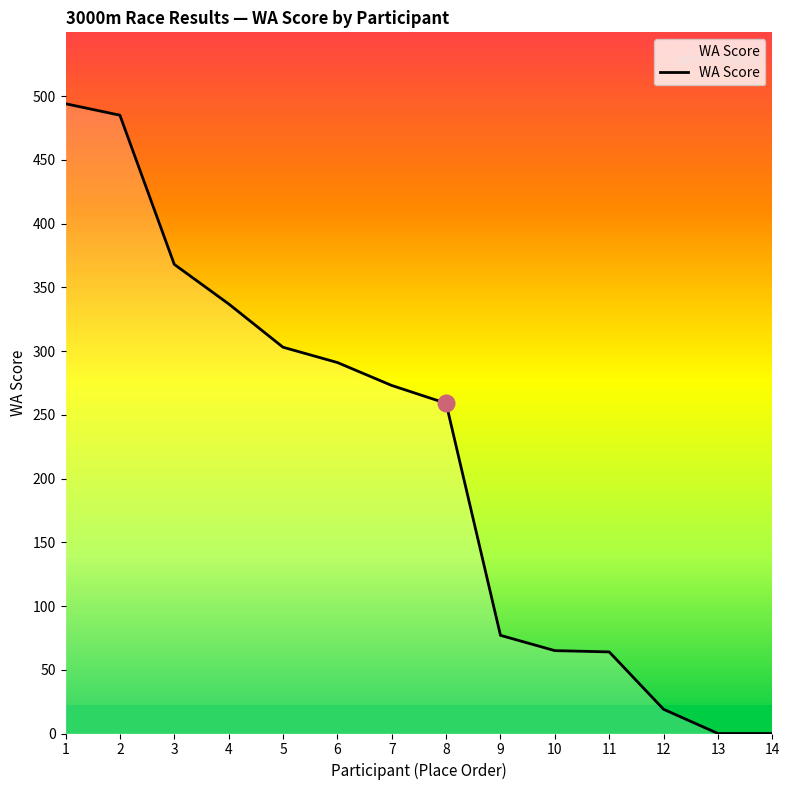

Which has a higher value, 12 or 9?

9